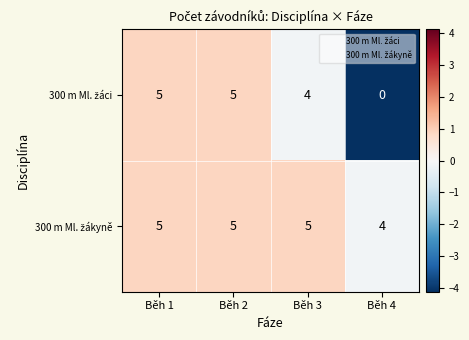

What is the total value across all series at Běh 1?

10